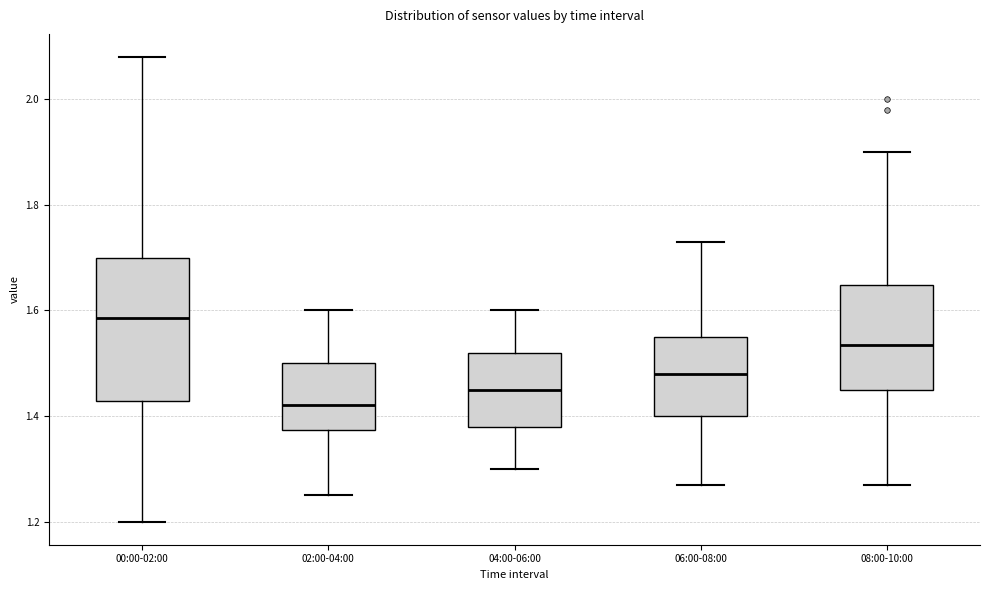

Which box's median line is the lowest?

02:00-04:00